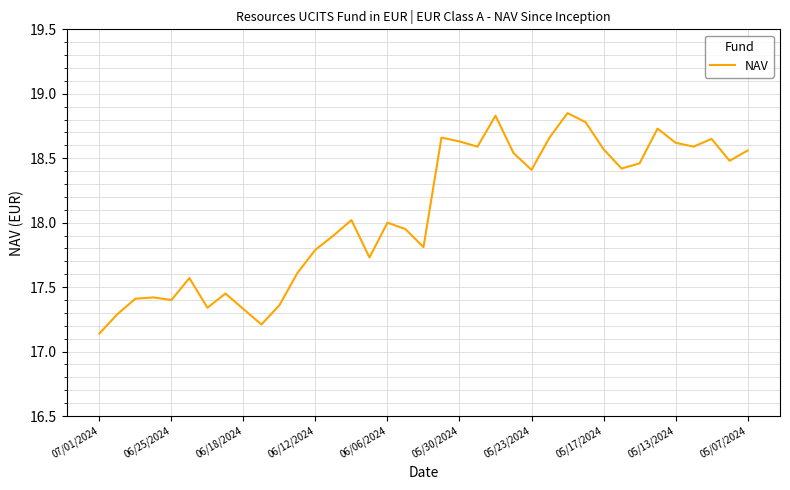

What is the difference between the maximum and minimum values?

1.7